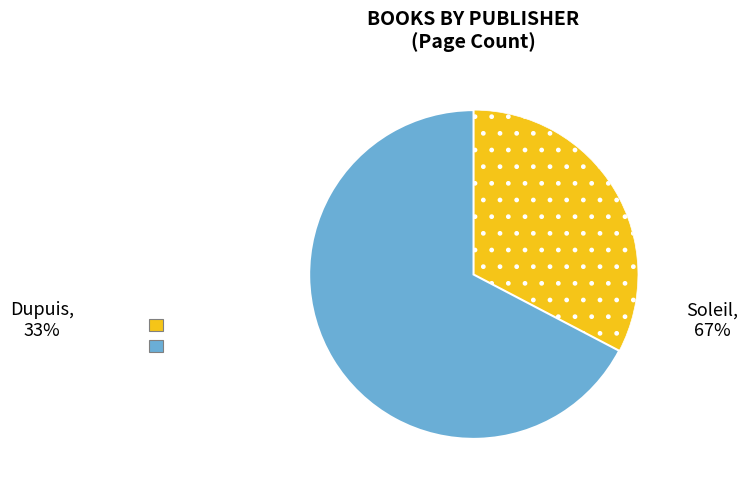

Does any single category account for the majority?

Yes